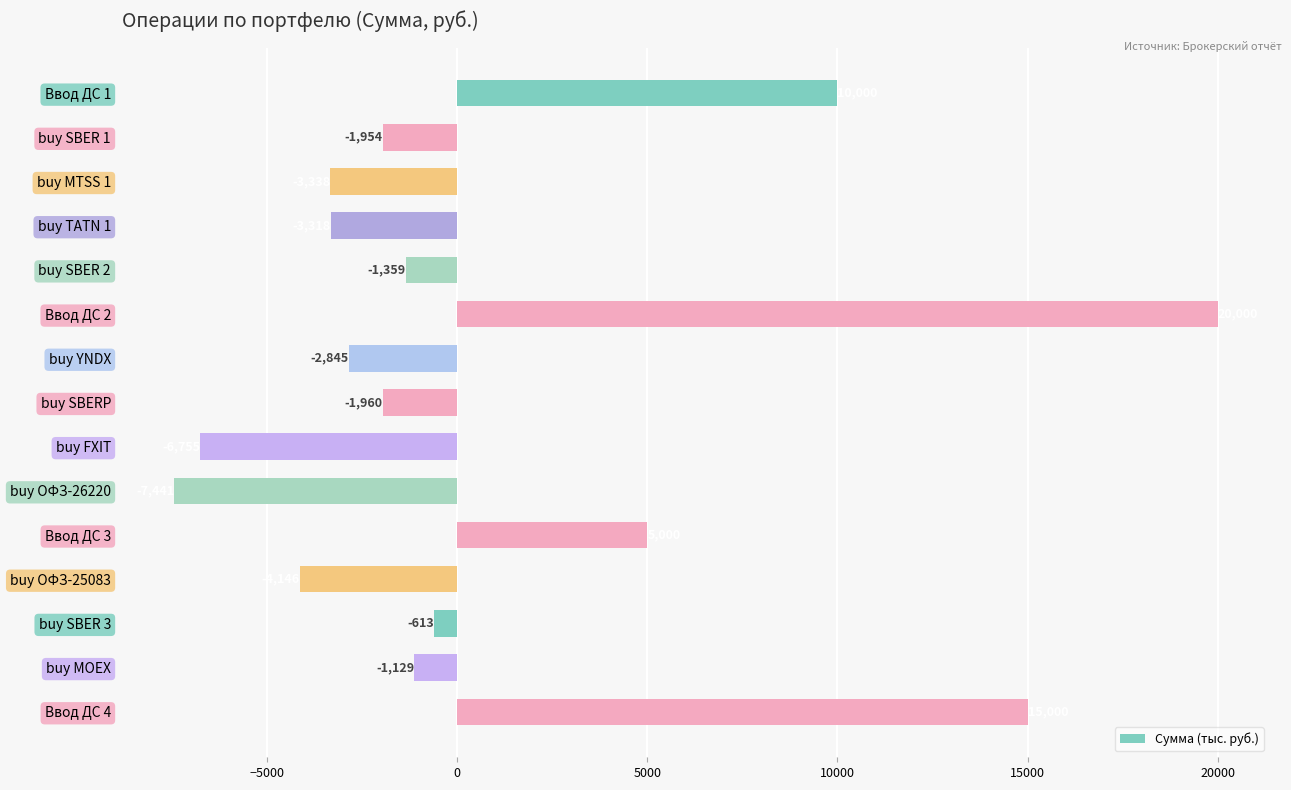

Rank the categories by value from highest to lowest.

Ввод ДС 2, Ввод ДС 4, Ввод ДС 1, Ввод ДС 3, buy SBER 3, buy MOEX, buy SBER 2, buy SBER 1, buy SBERP, buy YNDX, buy TATN 1, buy MTSS 1, buy ОФЗ-25083, buy FXIT, buy ОФЗ-26220